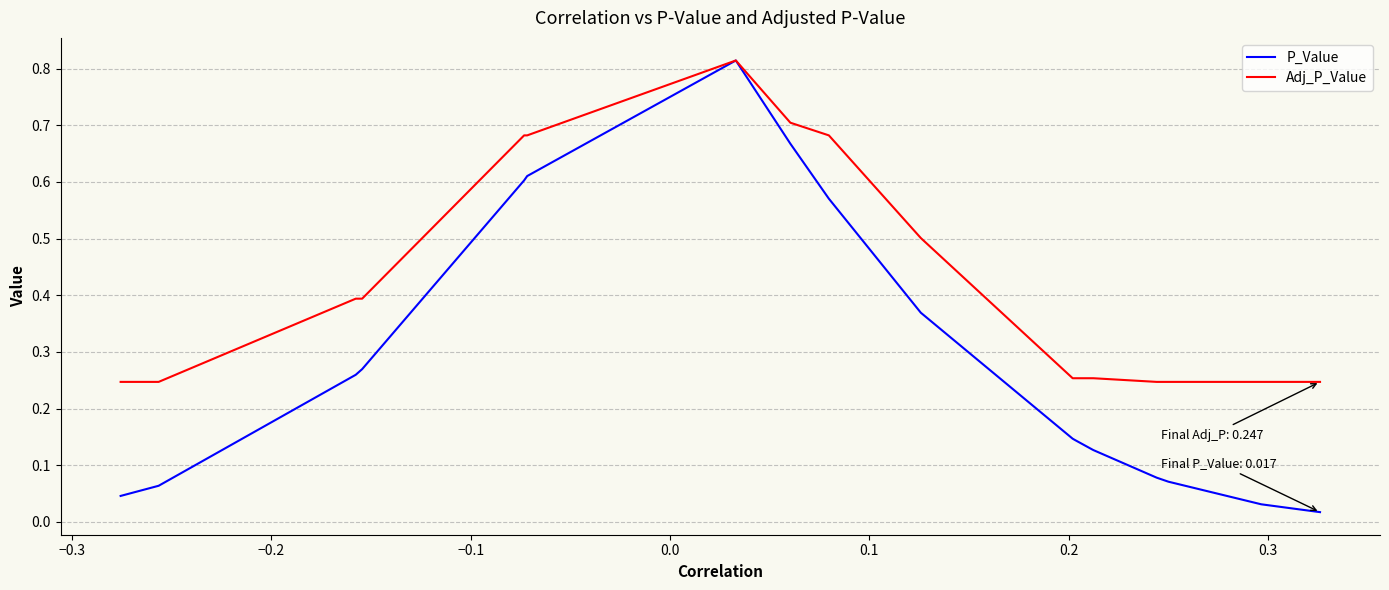

Does the chart display data point markers on the line(s)?

No